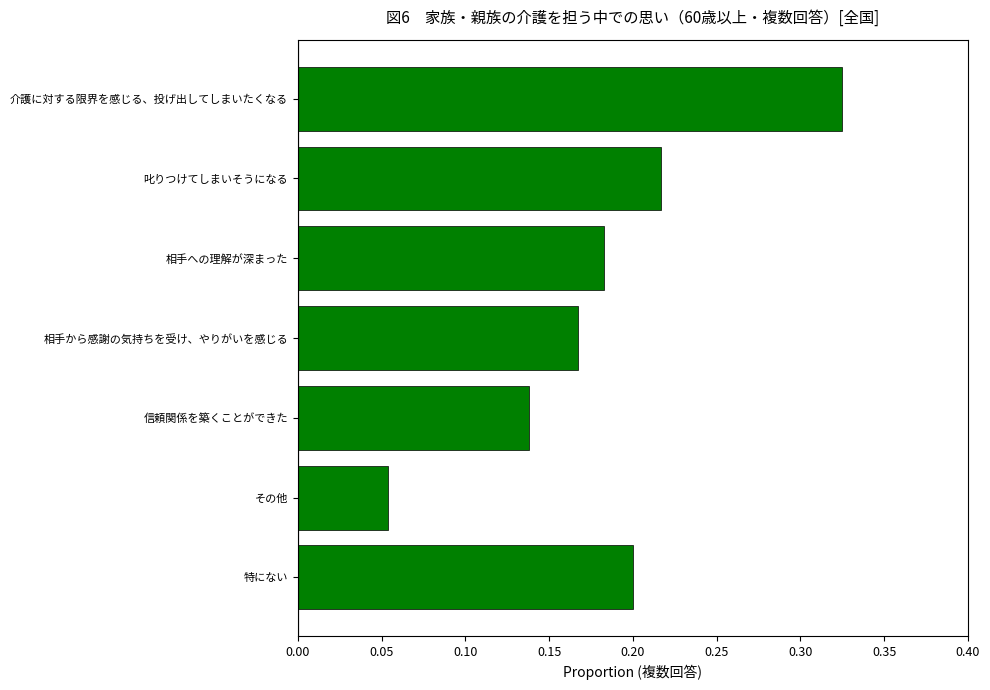

Where is the data nearest to the value 0?

その他